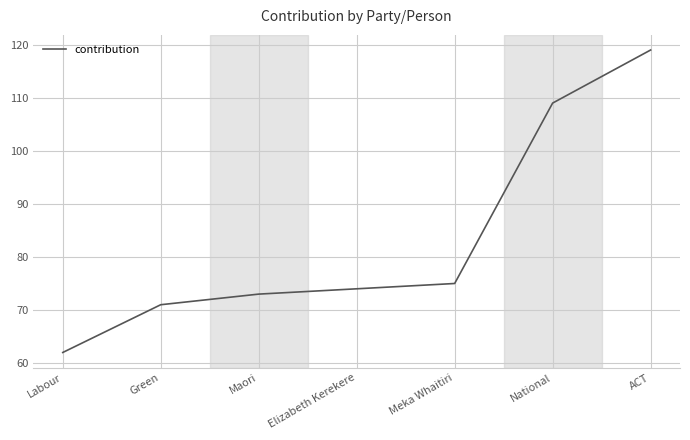

Which label corresponds to the smallest value in the chart?

Labour